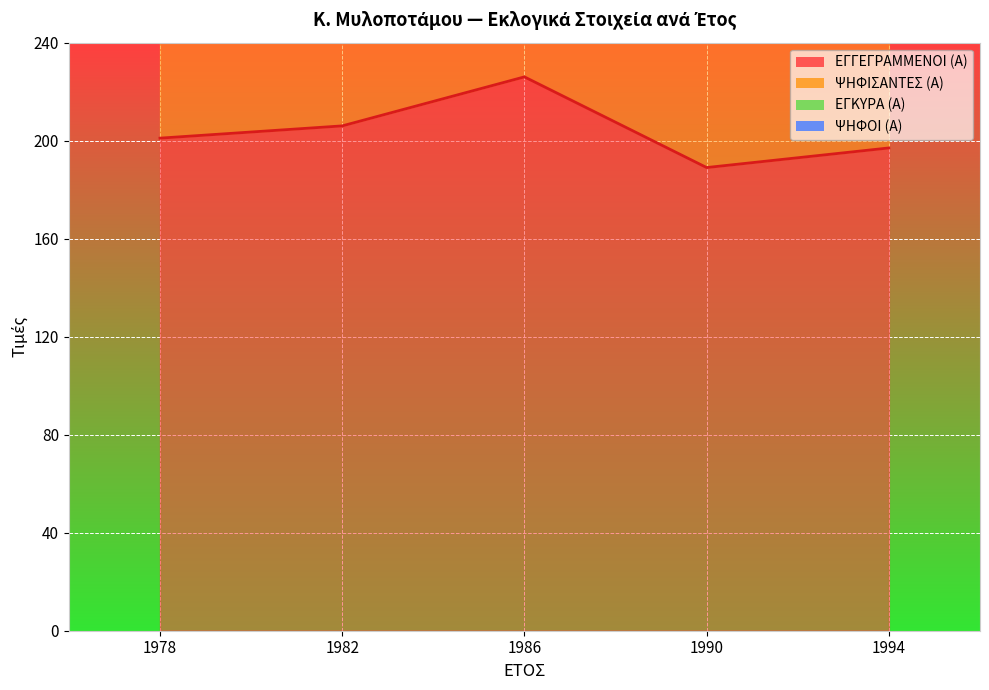

Count the ΕΓΓΕΓΡΑΜΜΕΝΟΙ (Α) values in the range 197 to 206.

3